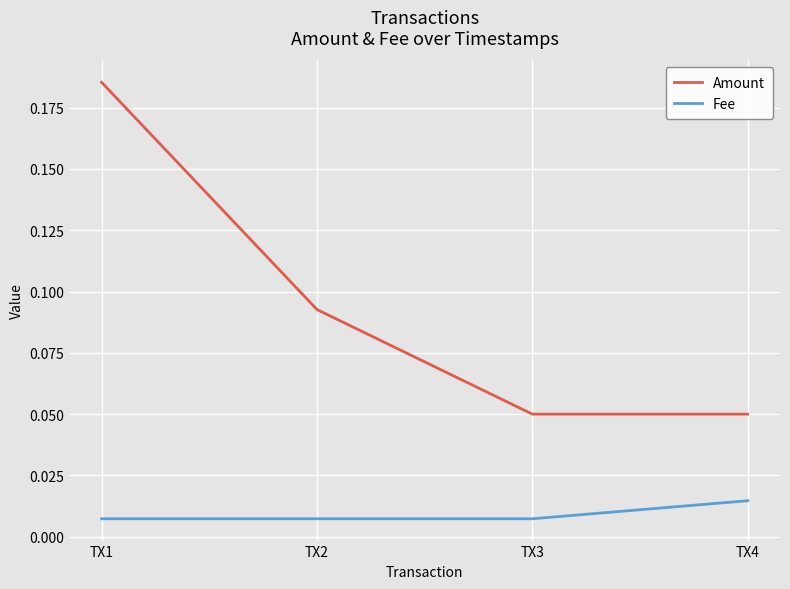

Rank the series by their average value, from highest to lowest.

Amount, Fee